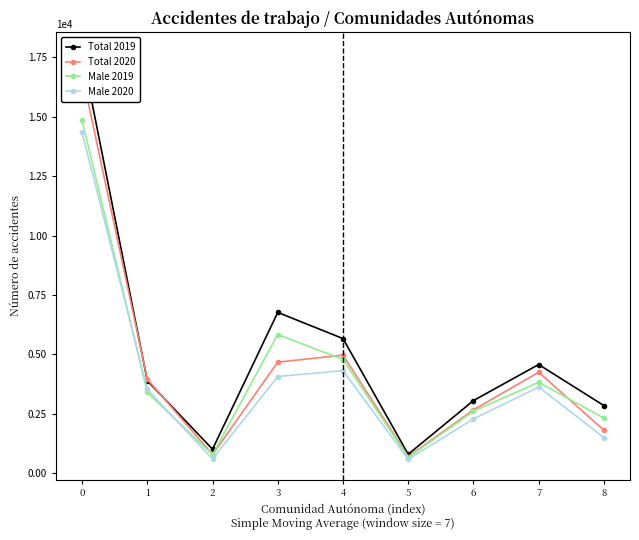

What is the value of the Male 2019 point at the 6th from the left?

667